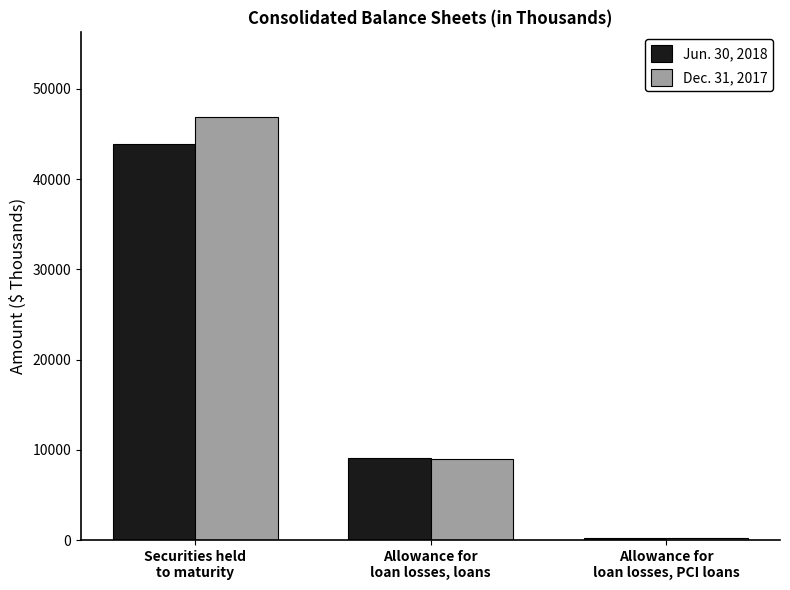

What is the minimum value shown in the chart?

200